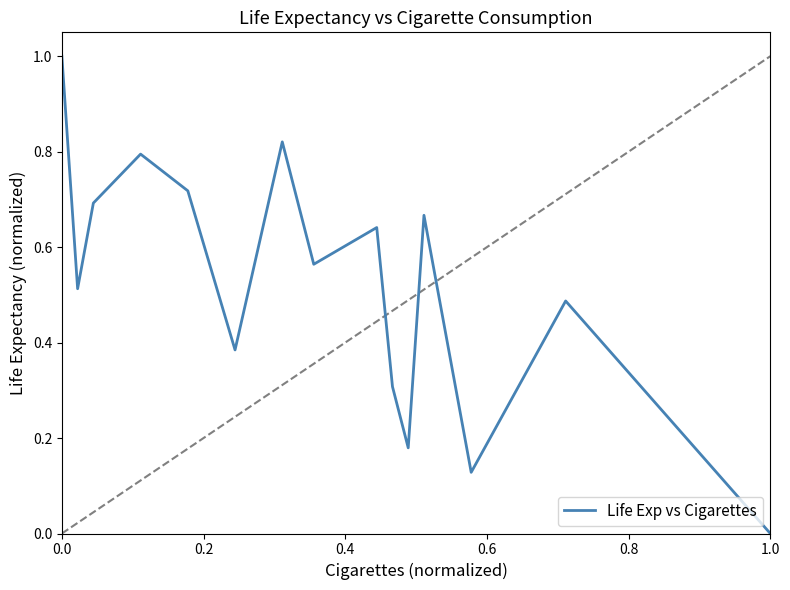

What is the difference between the maximum and minimum values?

1.0